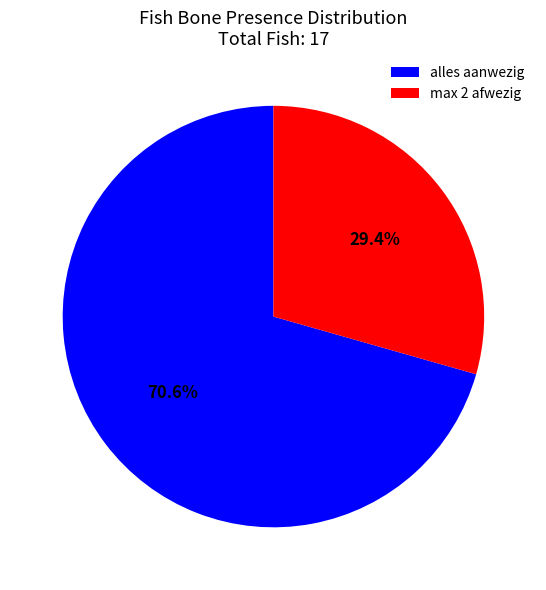

To the nearest percent, what is the average slice percentage?

50%